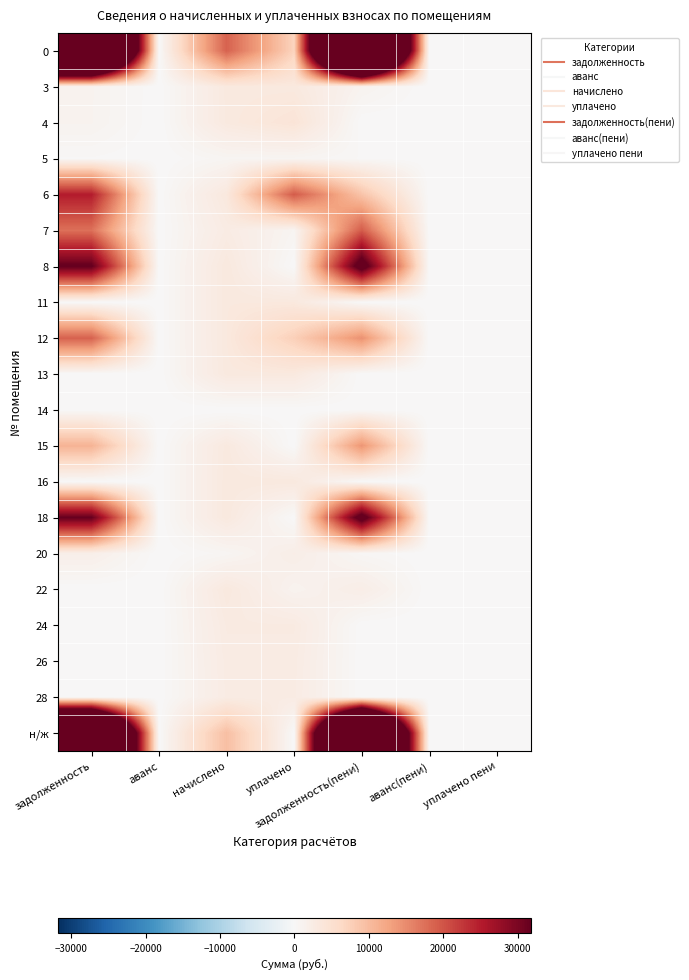

At which category is the sum across all series the highest?

задолженность(пени)